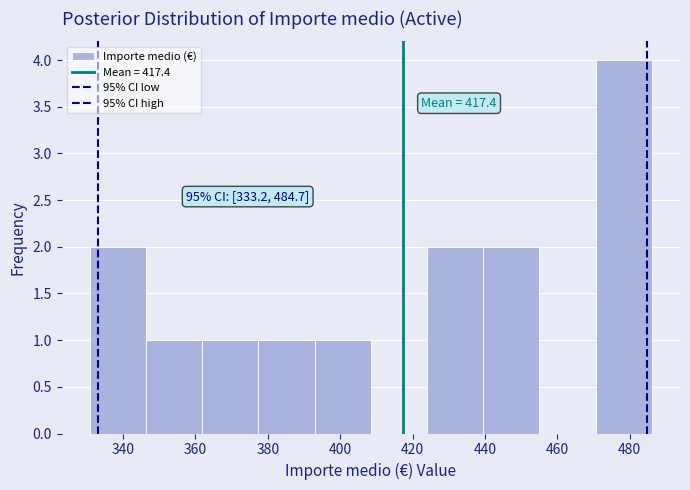

Over which range of the x-axis is the bar tallest?

470 to 486